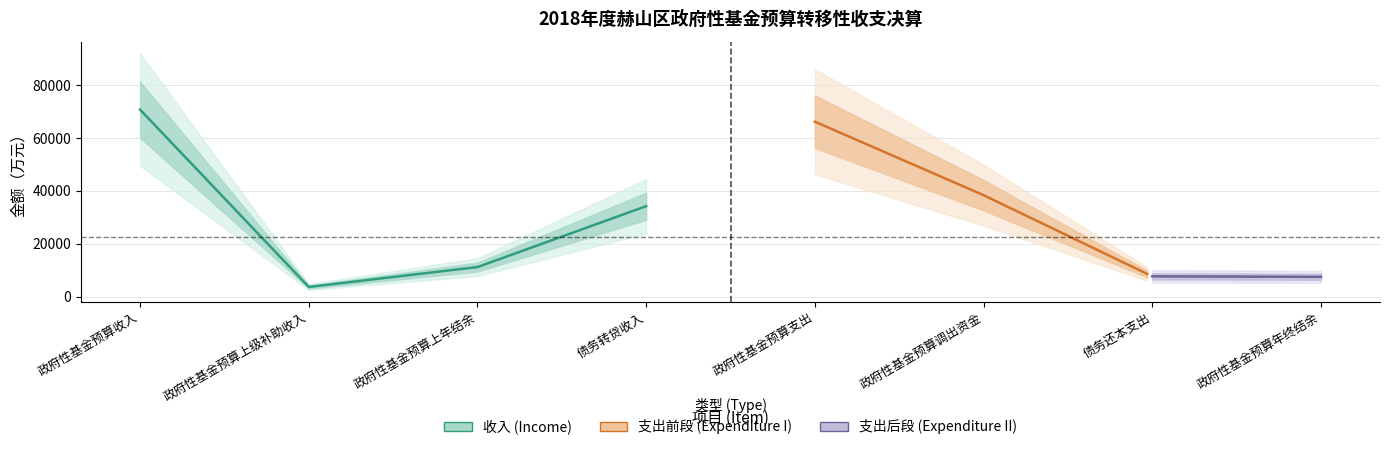

True or false: the data has more than 0 interior local peaks.

True